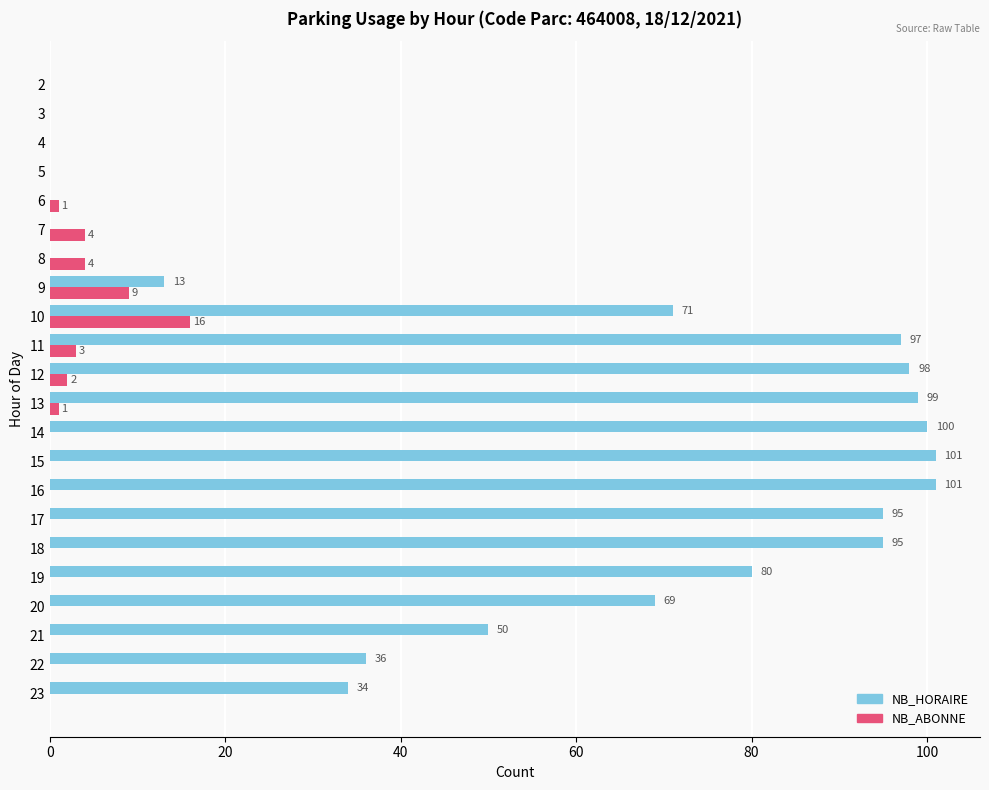

What value does the NB_HORAIRE series have at 16?

101